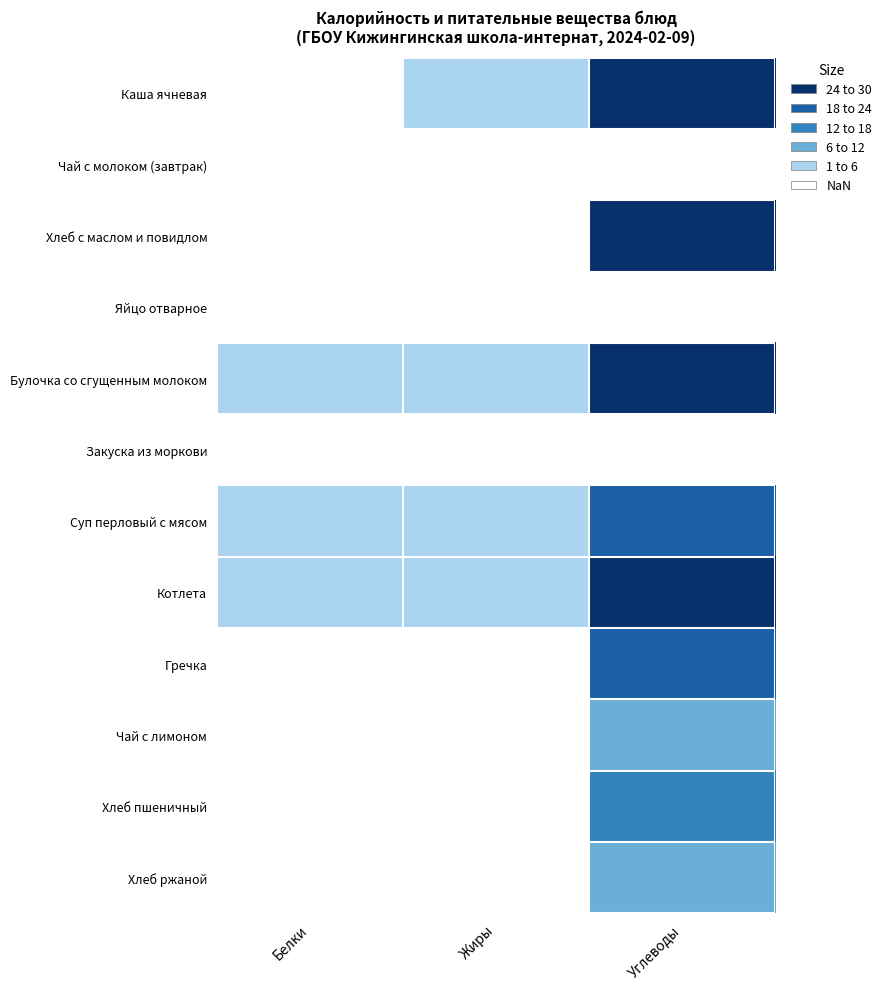

How many data points does each series have?

3